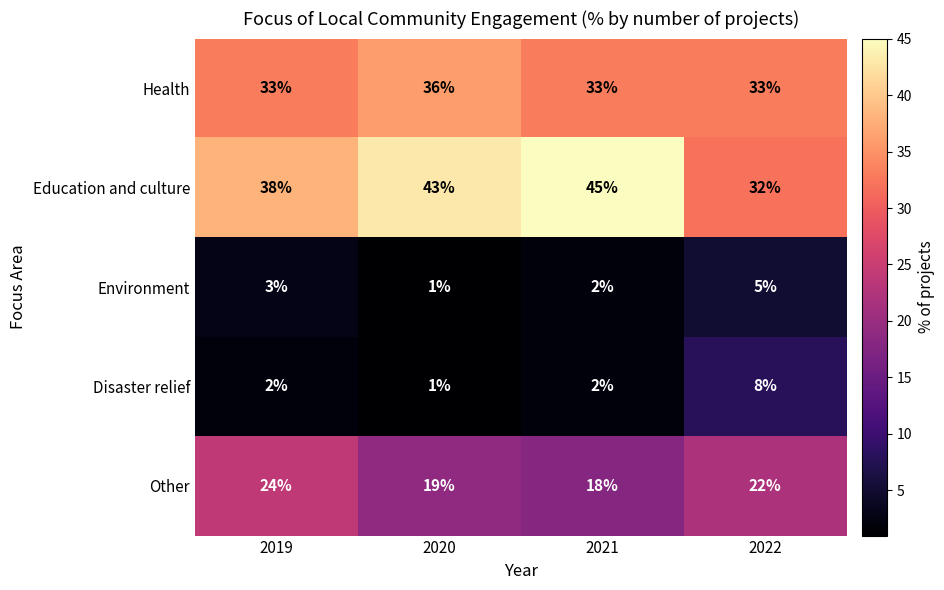

What is the total value across all series at 2021?

100